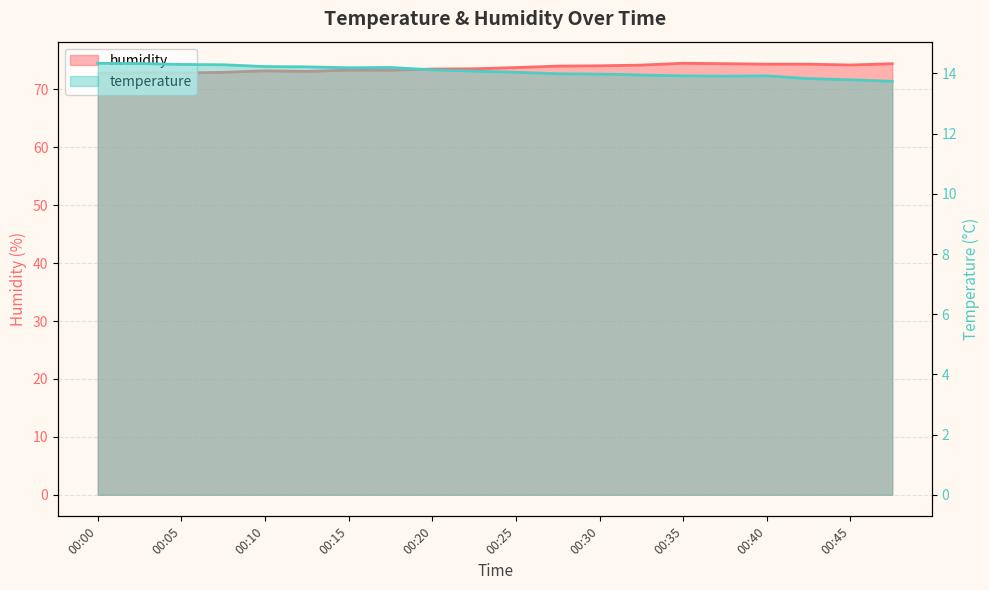

In temperature, how many points are higher than both neighbors (excluding endpoints)?

2